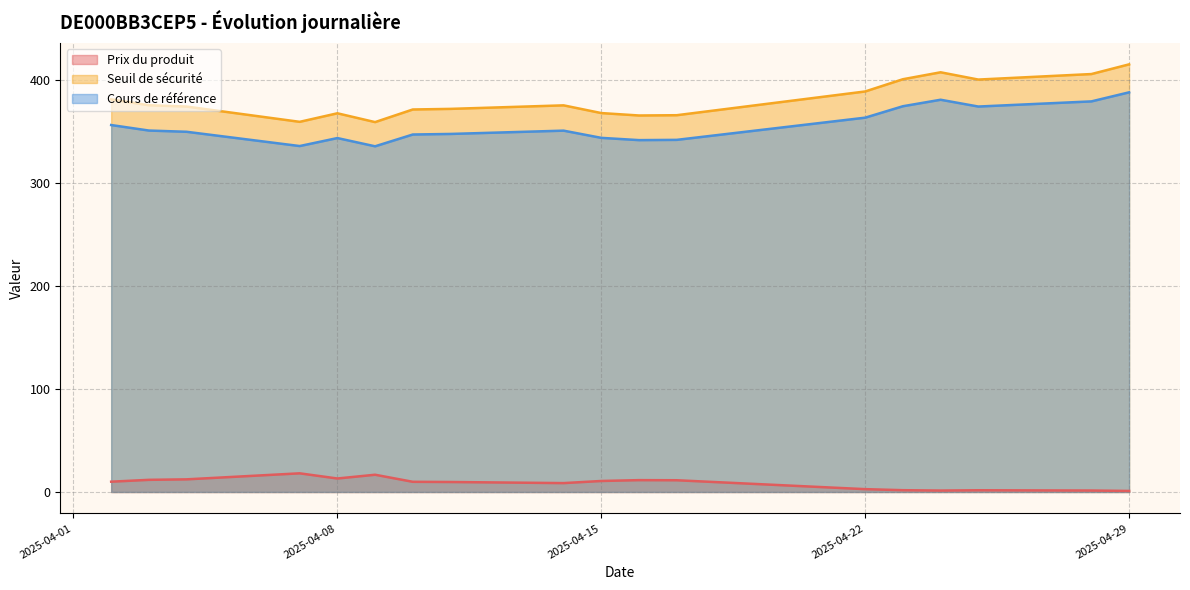

How many interior local valleys does the Cours de référence series have?

4